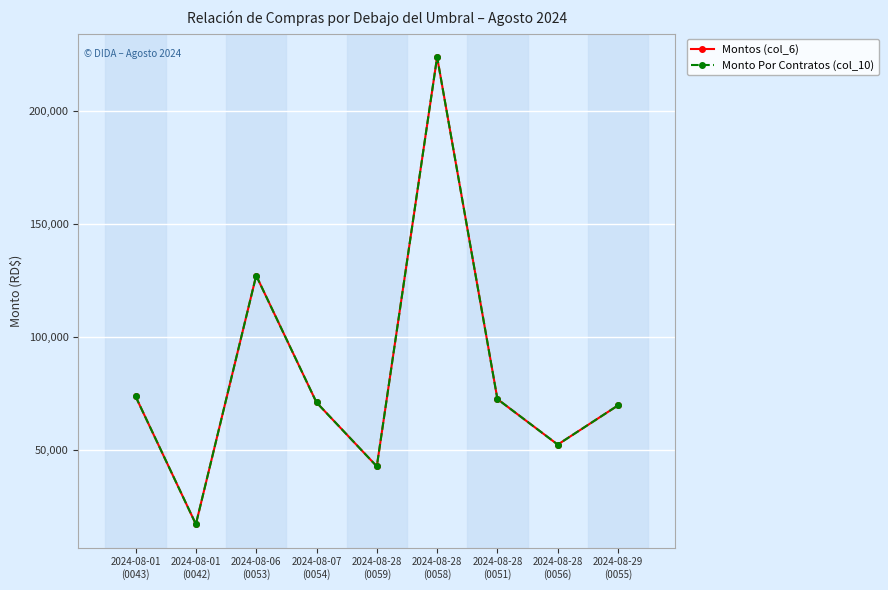

At which label is Montos (col_6) closest to 120548?

2024-08-06
(0053)